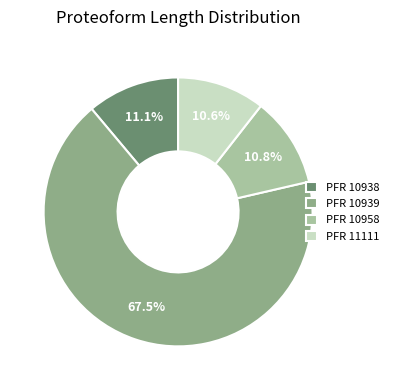

What percentage is NOT represented by PFR 10958?

89.2%